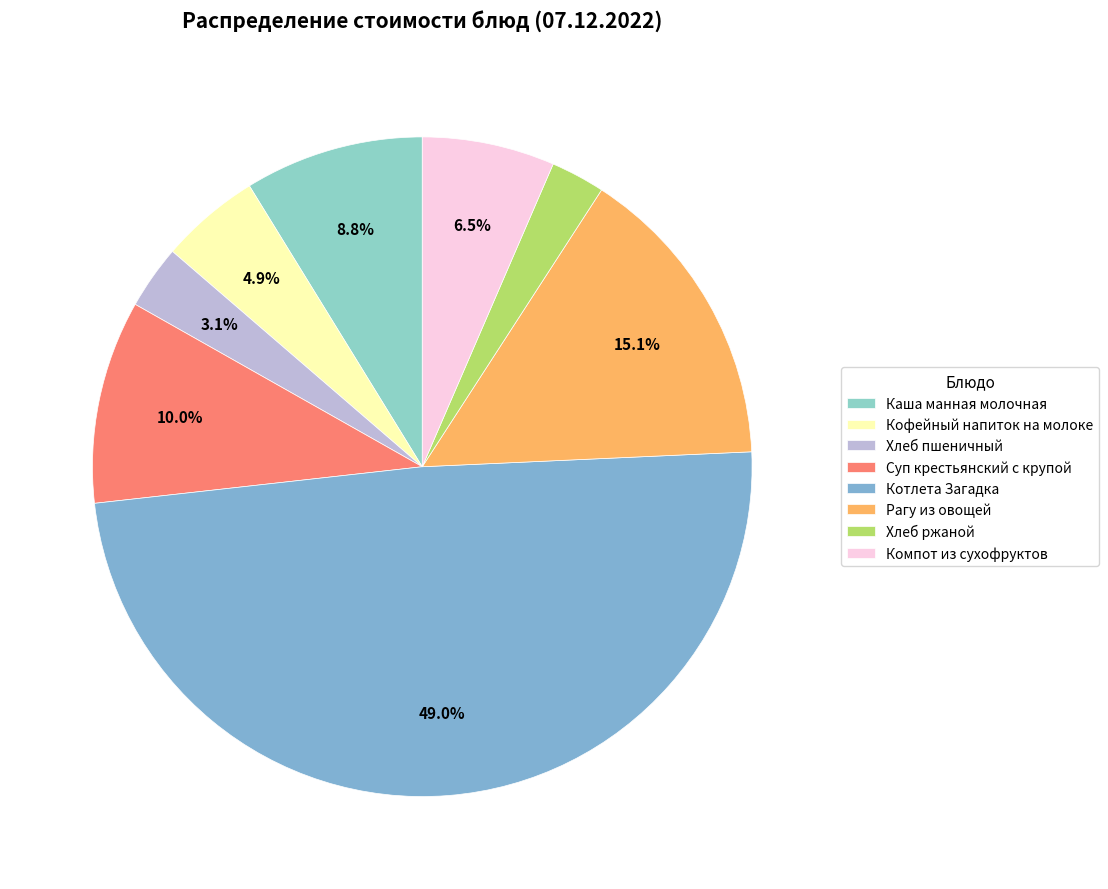

To the nearest percent, what percentage of the pie is Котлета Загадка?

49%